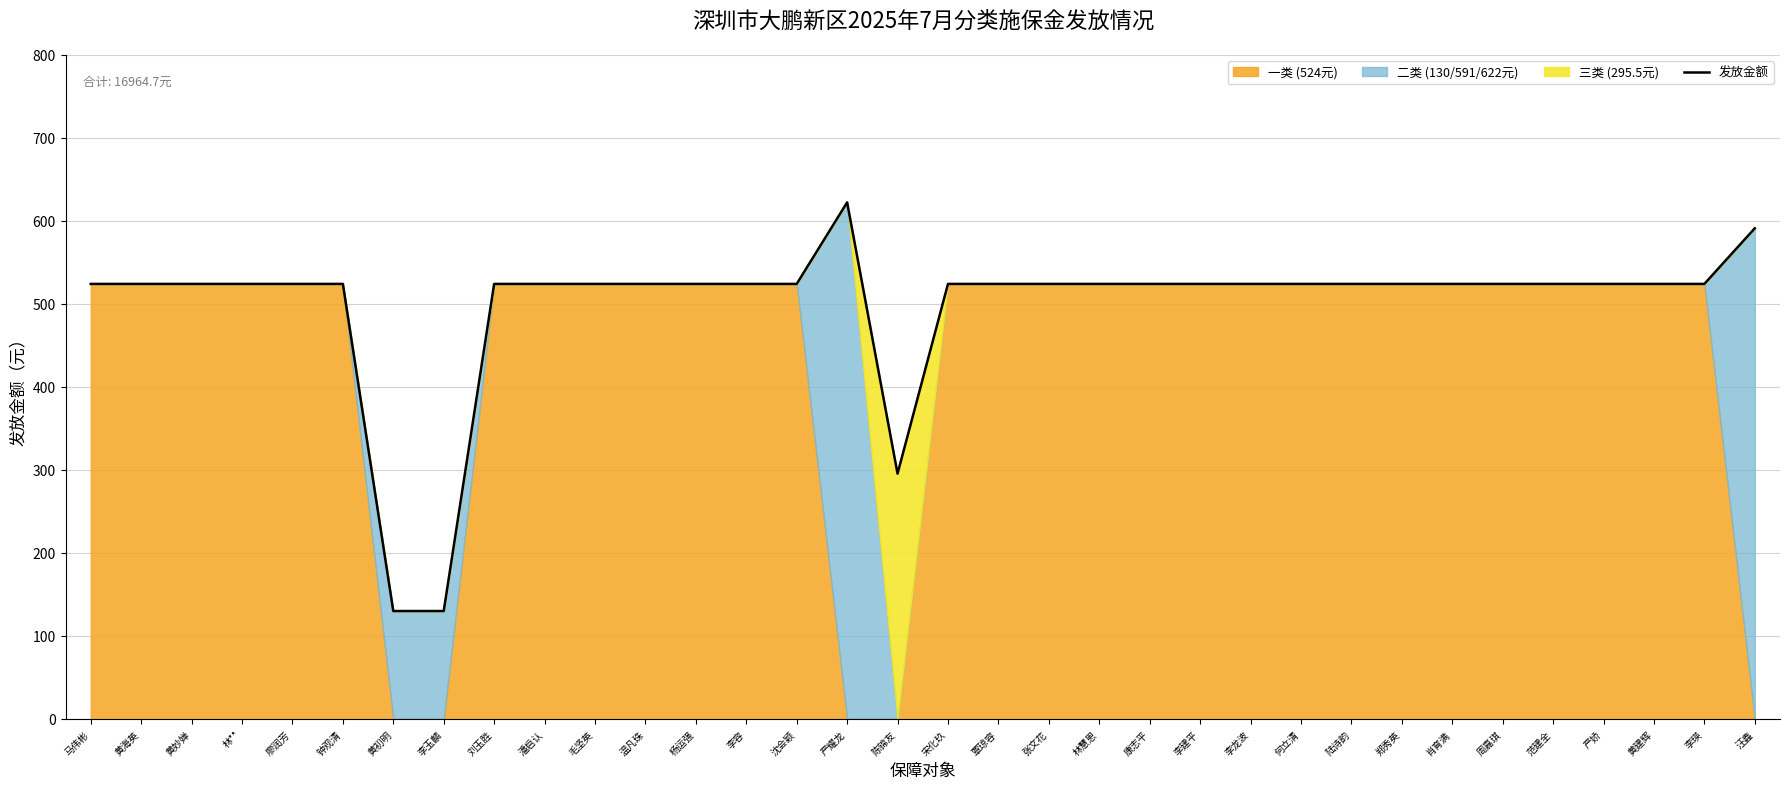

What value does the data have at 林慧恩?

524.0